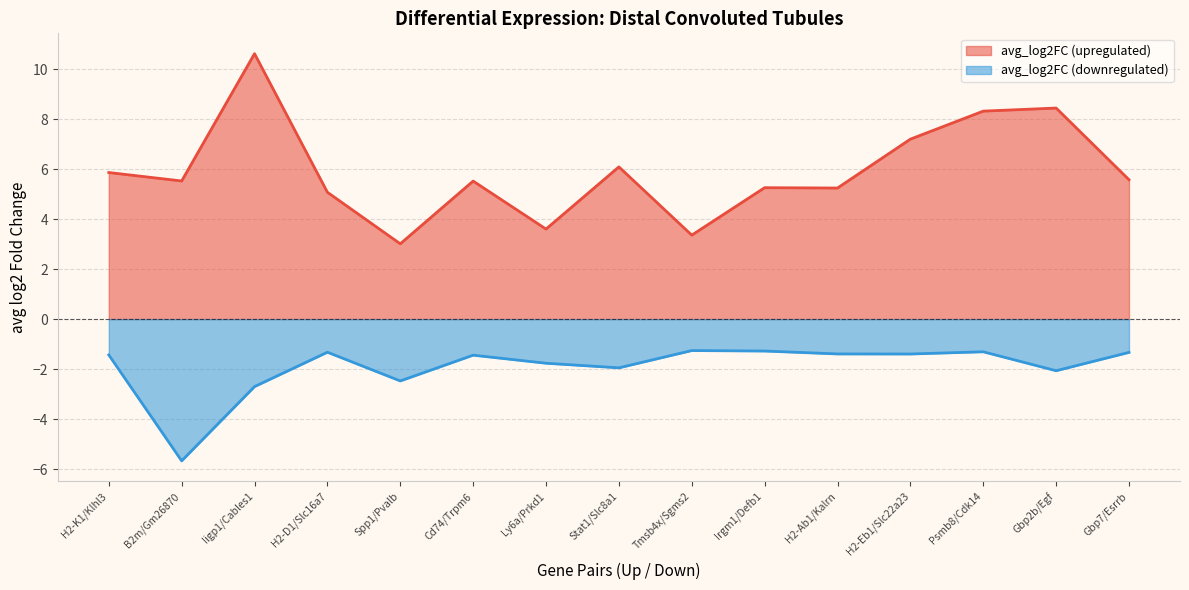

What position from the left is Cd74/Trpm6?

6